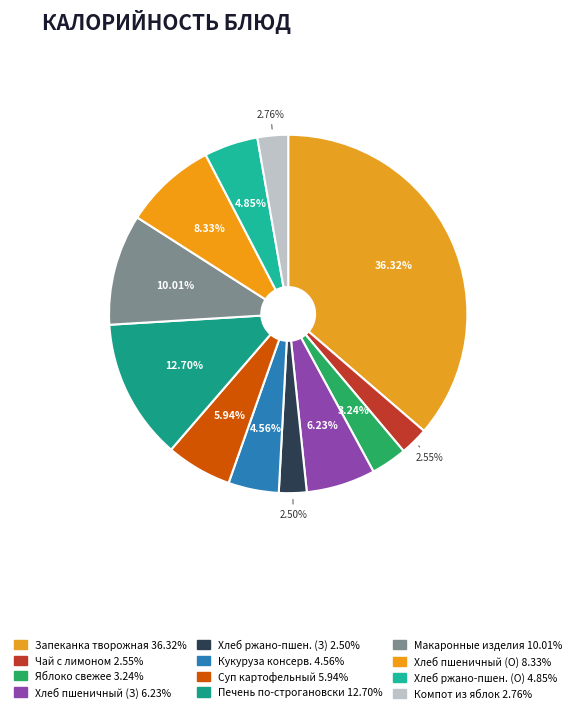

Which category has the smallest portion of the pie?

Хлеб ржано-пшеничный (завтрак)